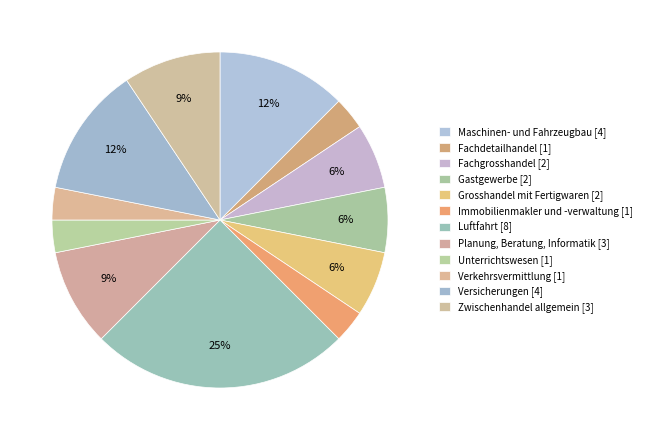

What is the largest slice in the pie chart?

Luftfahrt